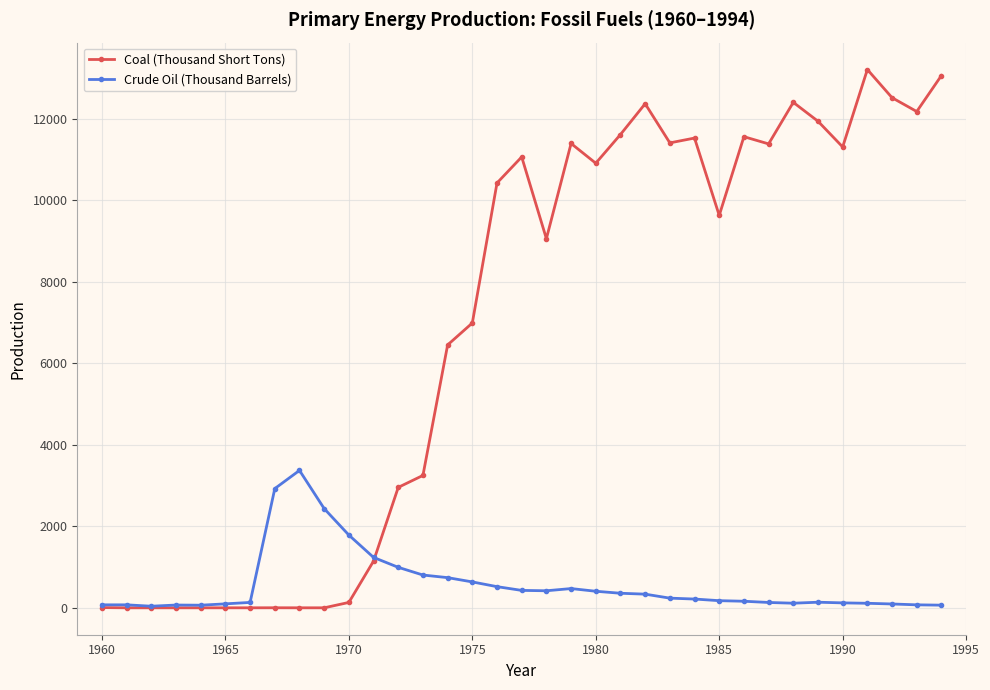

List the series in order of their peak value, highest first.

Coal (Thousand Short Tons), Crude Oil (Thousand Barrels)